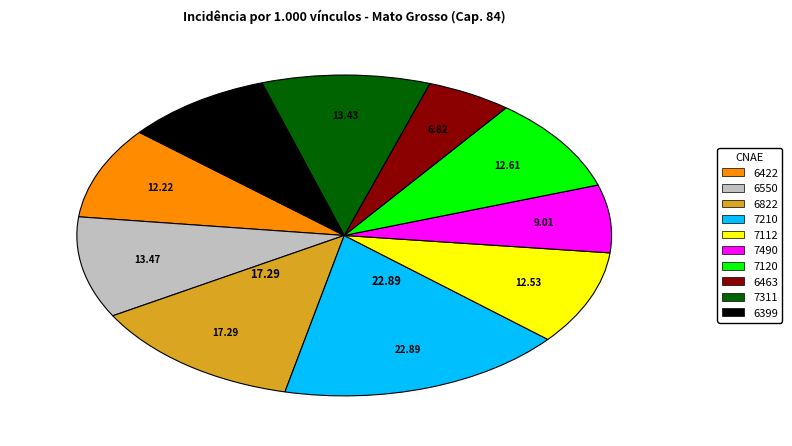

Approximately how many times larger is the value at 7490 compared to 6550?

0.7